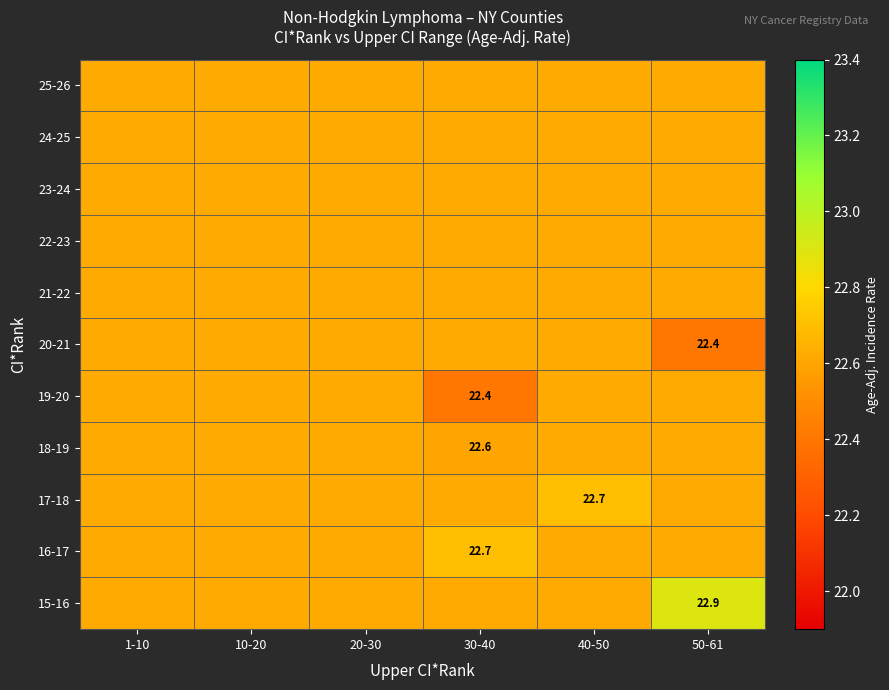

How many 18-19 values are between 22 and 23?

6